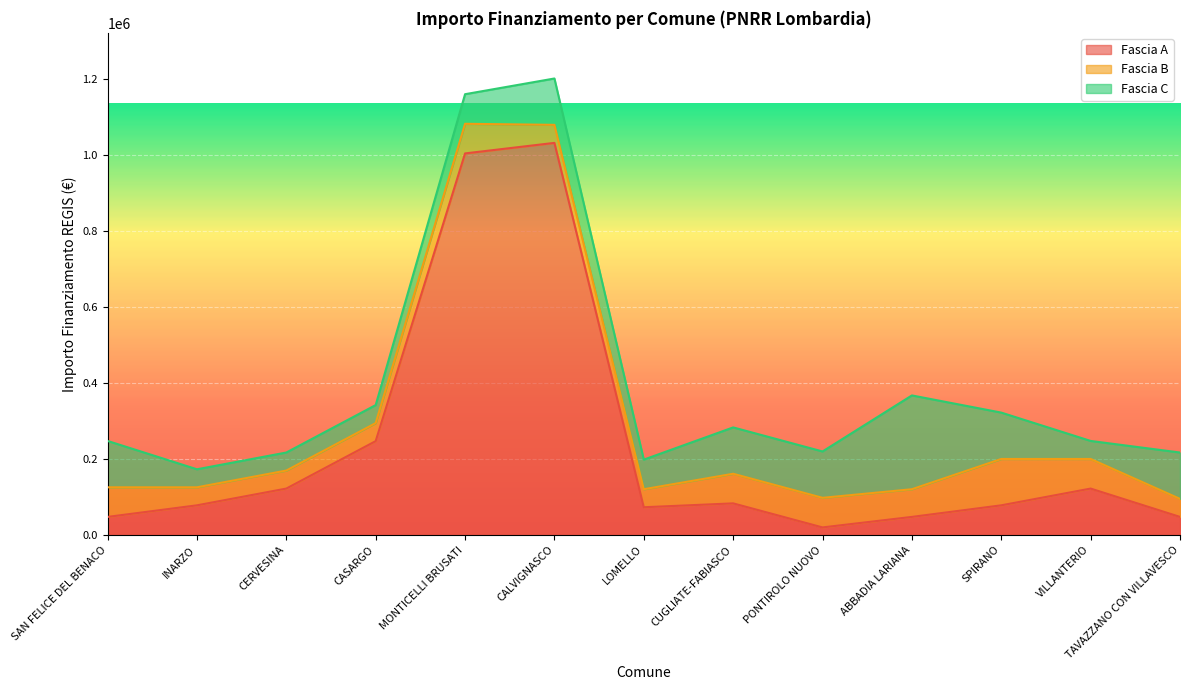

True or false: Fascia C has a value of 121992 at SAN FELICE DEL BENACO.

True